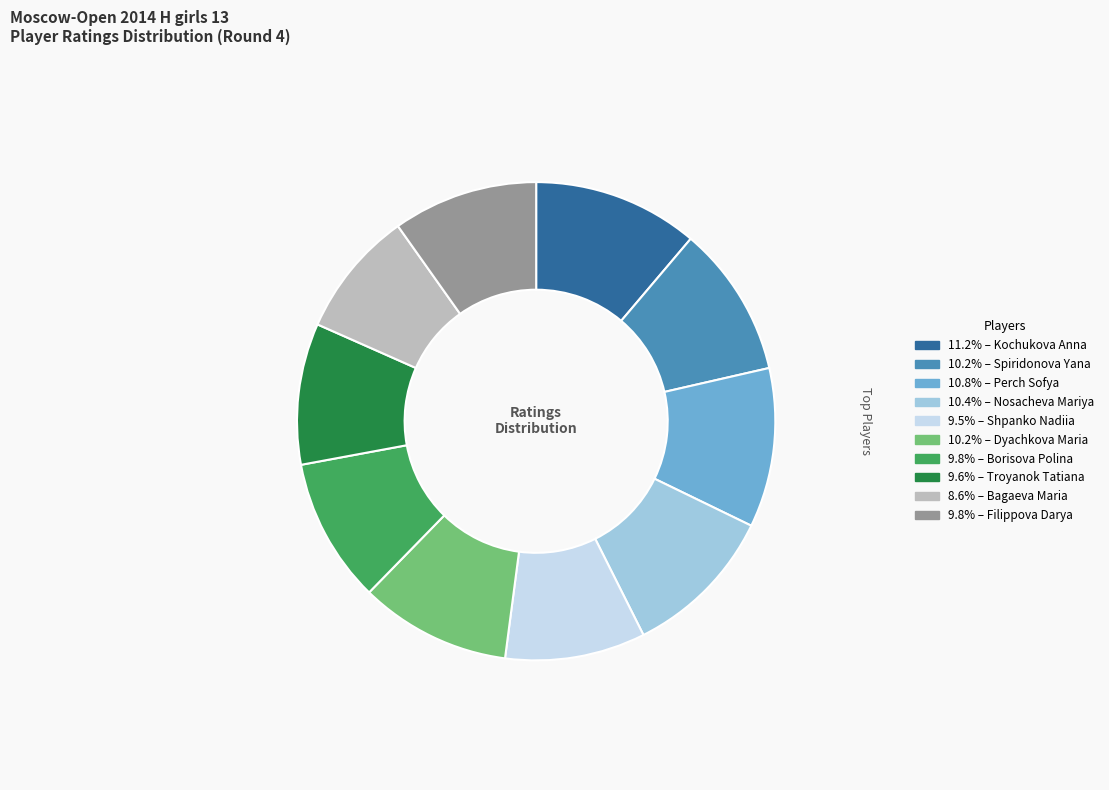

Is there a majority slice in this chart?

No